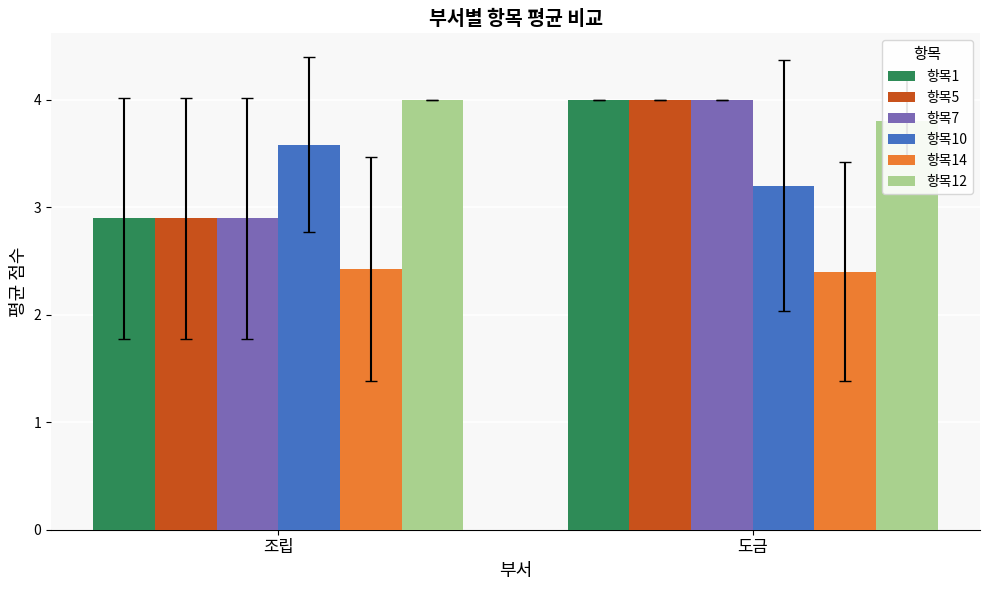

Reading right to left, what are all the values shown in this chart?

항목1: 도금=4.0	조립=2.9
항목5: 도금=4.0	조립=2.9
항목7: 도금=4.0	조립=2.9
항목10: 도금=3.2	조립=3.6
항목14: 도금=2.4	조립=2.4
항목12: 도금=3.8	조립=4.0